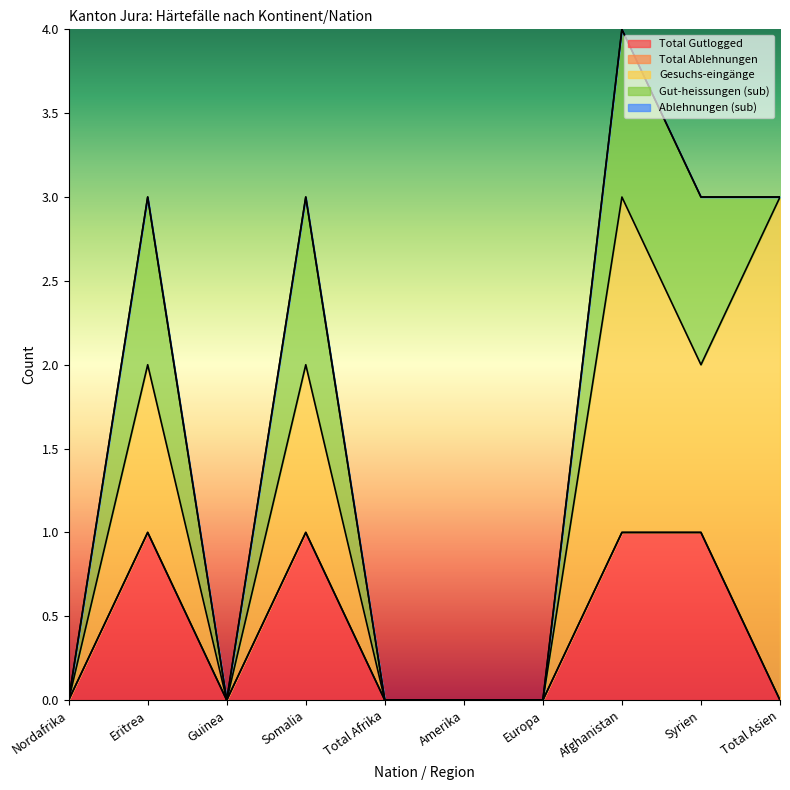

Between Amerika and Guinea, which is larger?

Amerika